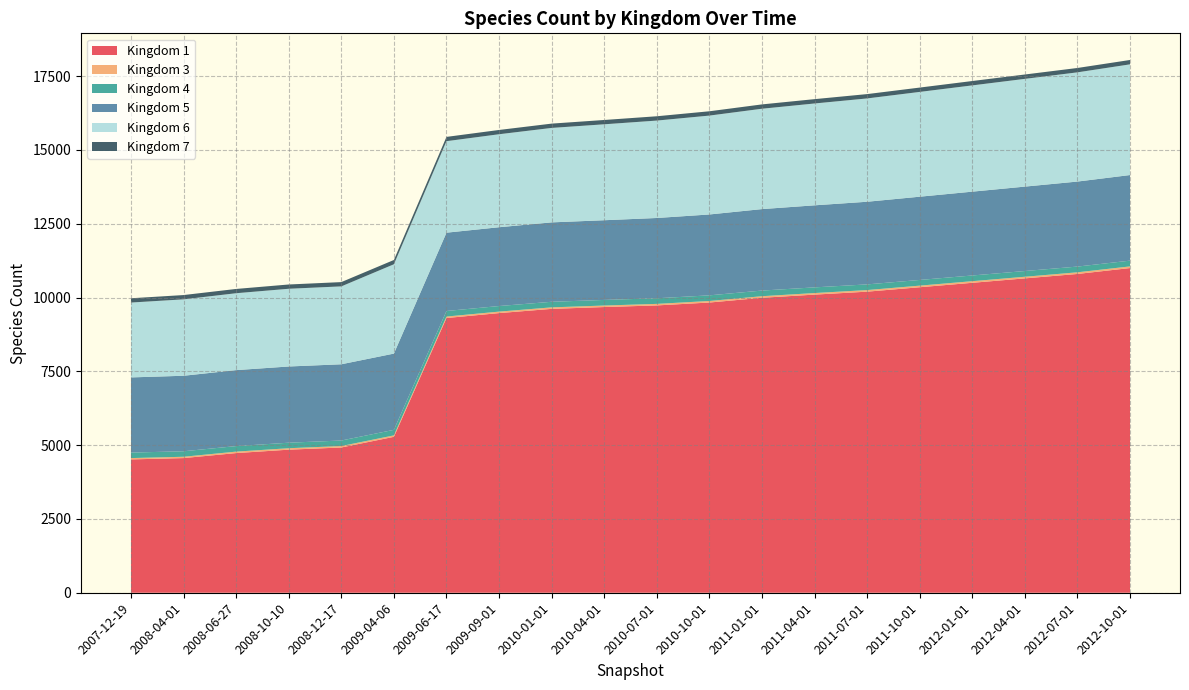

Reading right to left, transcribe all the data shown in this chart.

1: 11000	10800	10650	10500	10350	10200	10100	9993	9832	9734	9679	9617	9474	9307	5282	4921	4847	4732	4562	4517
3: 56	56	55	55	54	54	53	53	52	52	51	51	50	50	49	49	49	49	45	45
4: 195	194	194	193	193	192	192	191	191	190	190	189	189	188	188	187	187	187	186	186
5: 2900	2880	2860	2840	2820	2800	2780	2760	2740	2720	2700	2690	2670	2653	2583	2583	2582	2574	2558	2547
6: 3750	3700	3650	3600	3550	3500	3450	3400	3350	3300	3250	3200	3150	3100	3026	2639	2633	2605	2589	2536
7: 148	148	148	148	147	147	147	147	146	146	146	146	145	145	145	145	145	145	145	145